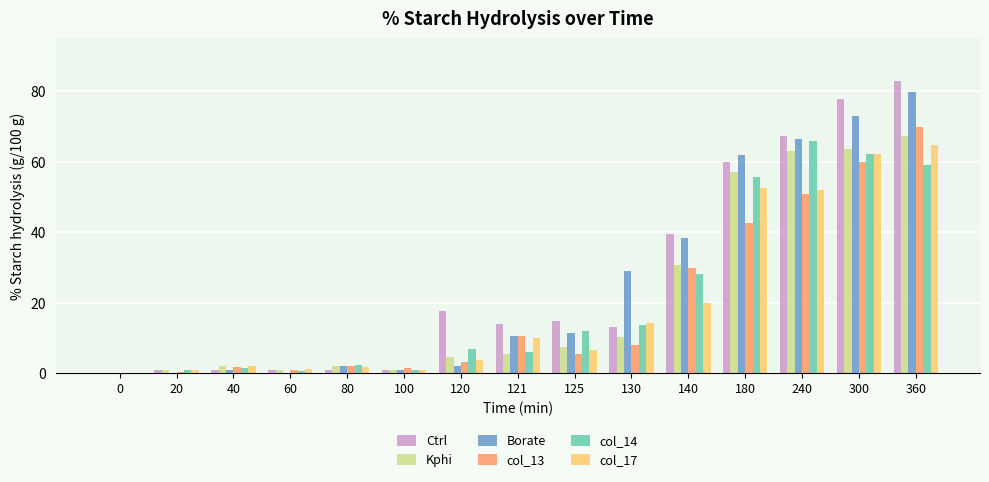

What is the difference between the Borate values at 80 and 300?

71.0